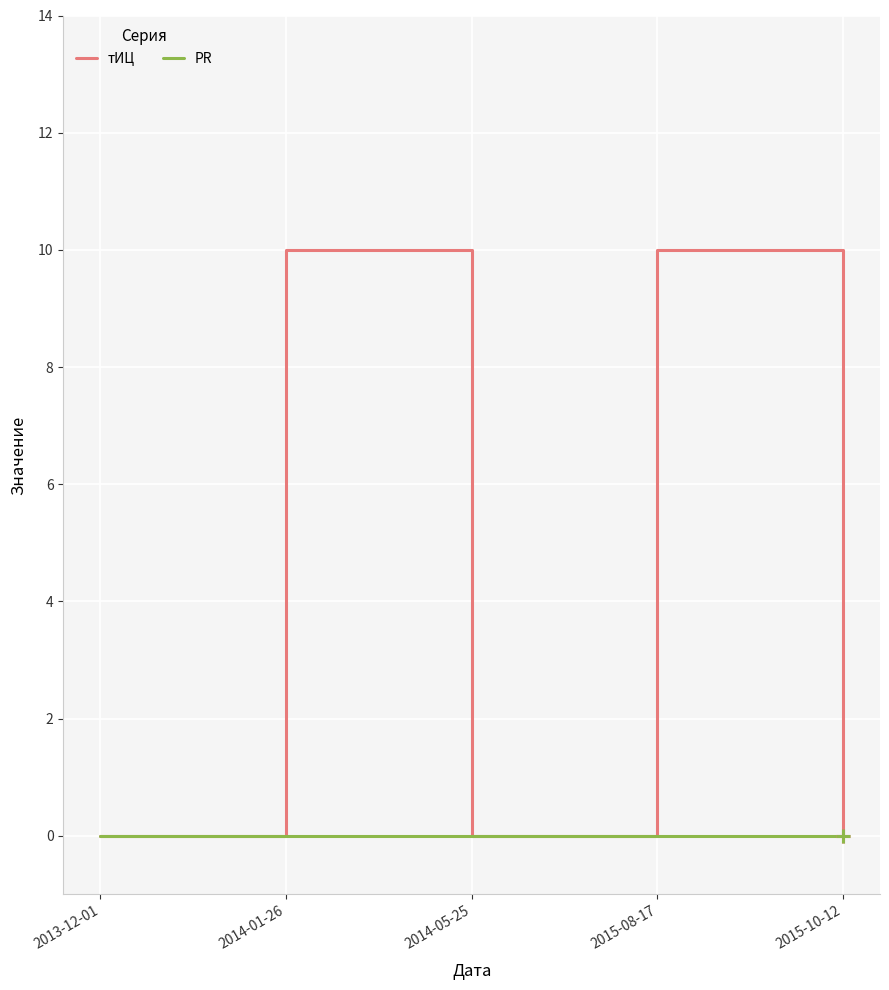

Reading right to left, list all the values displayed in this chart.

тИЦ: 0	10	0	10	0
PR: 0	0	0	0	0